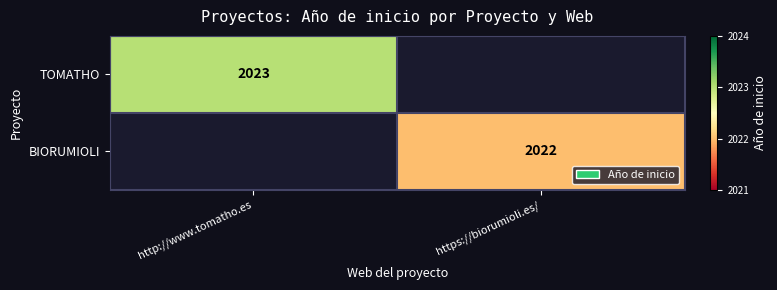

True or false: BIORUMIOLI has a value of 2022 at https://biorumioli.es/.

True